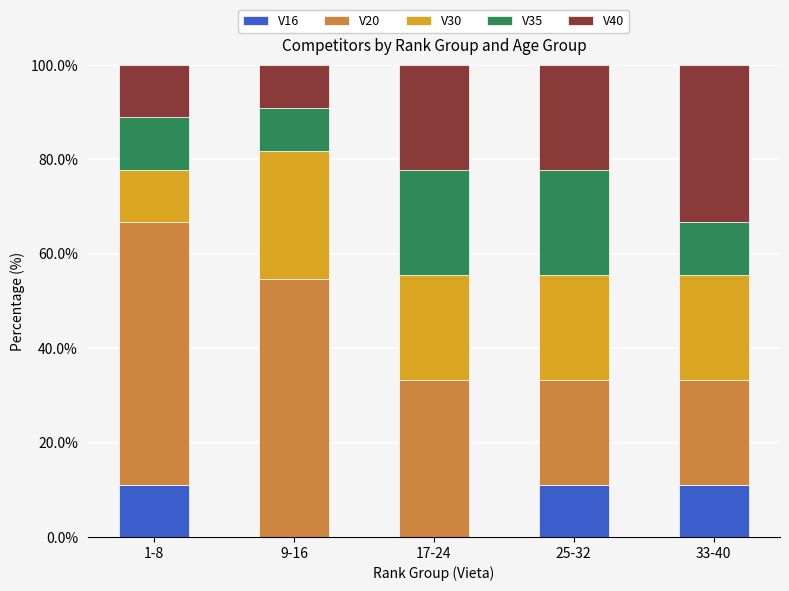

At which label does V16 first exceed 11?

1-8